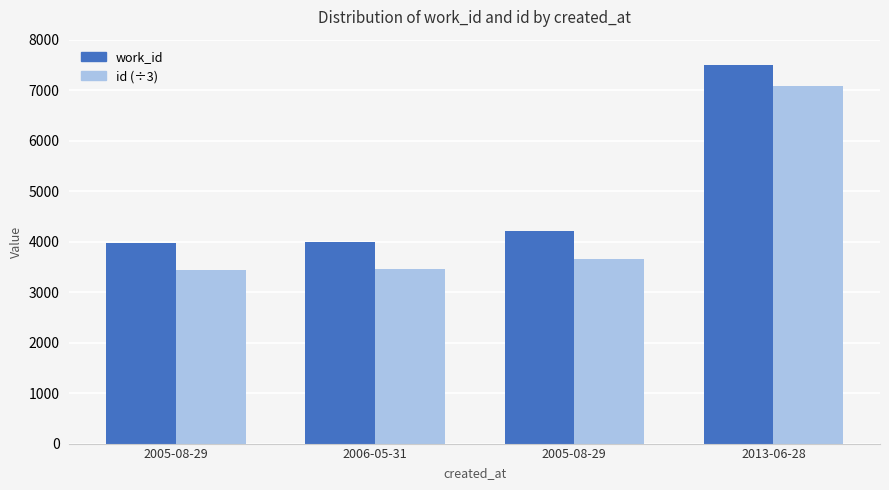

At which label does id (÷3) first exceed 3662?

2005-08-29